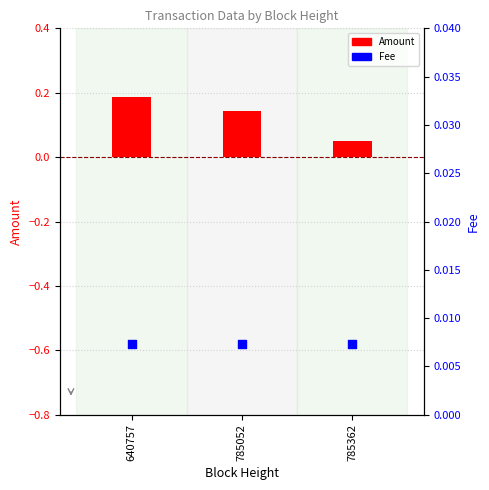

At how many categories does at least one series exceed 0?

3